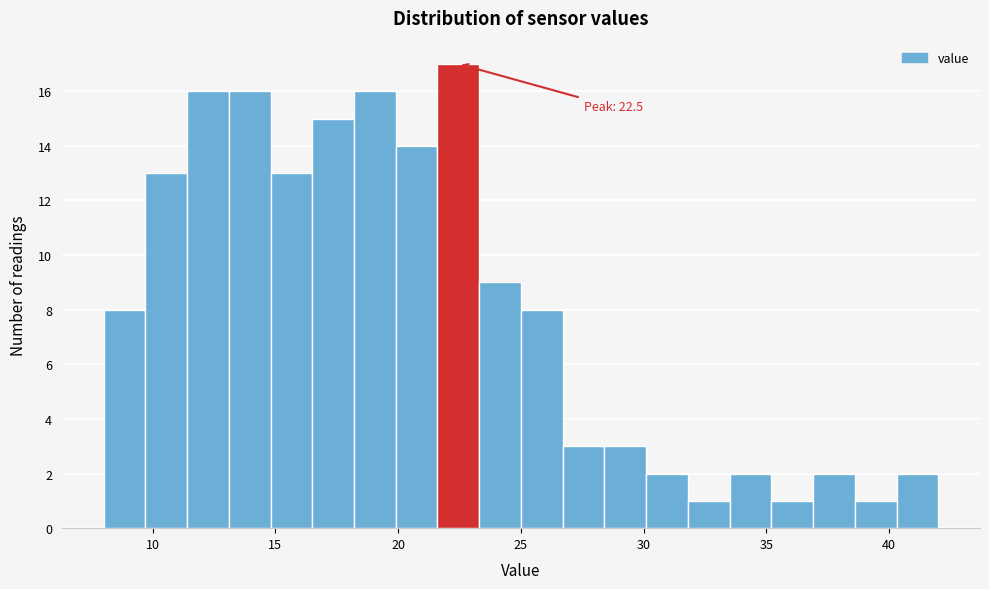

Read against the x-axis, roughly where is the centre of the tallest bar?

22.5